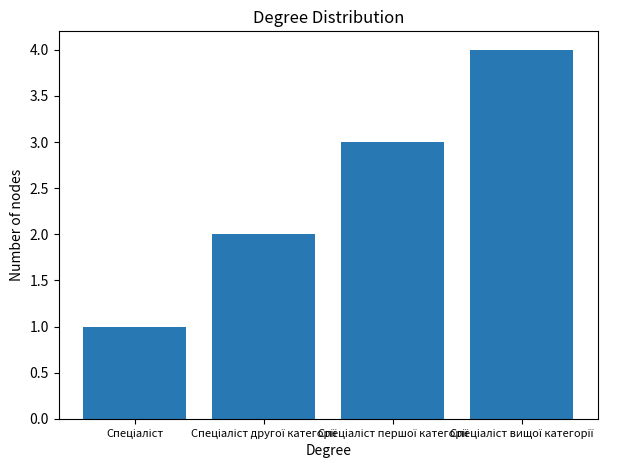

Are the bars grouped side by side (vs. stacked)?

No